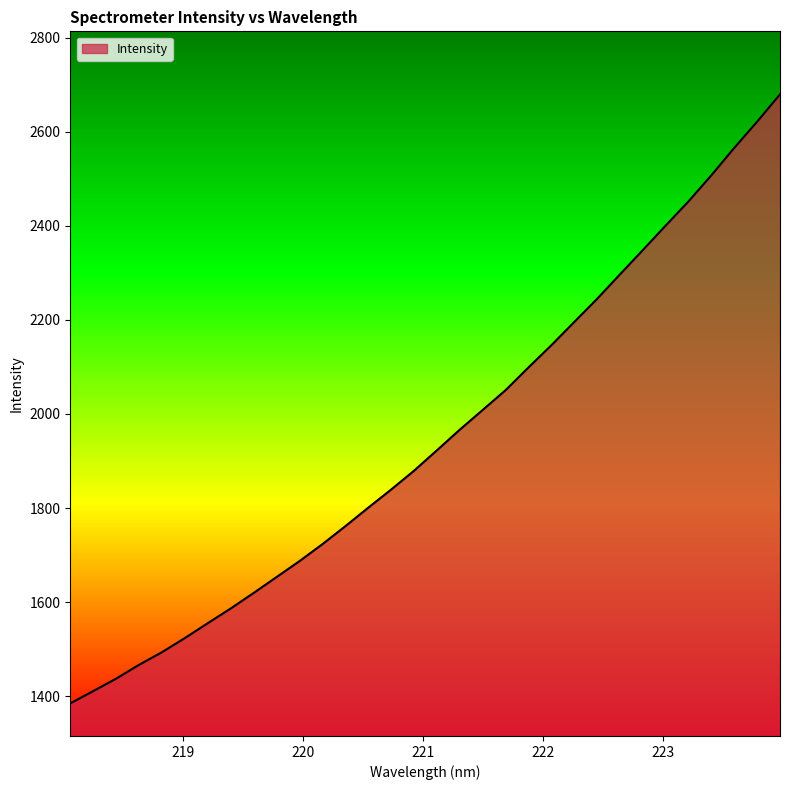

What is the difference between the second highest and second lowest values?

1210.2